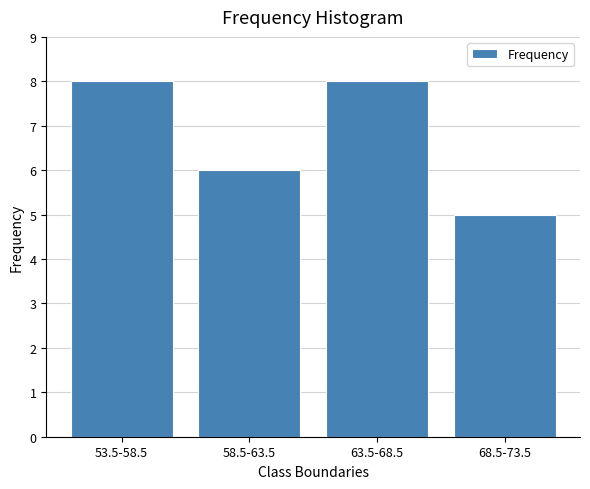

Reading left to right, extract all data points from this chart.

8	6	8	5